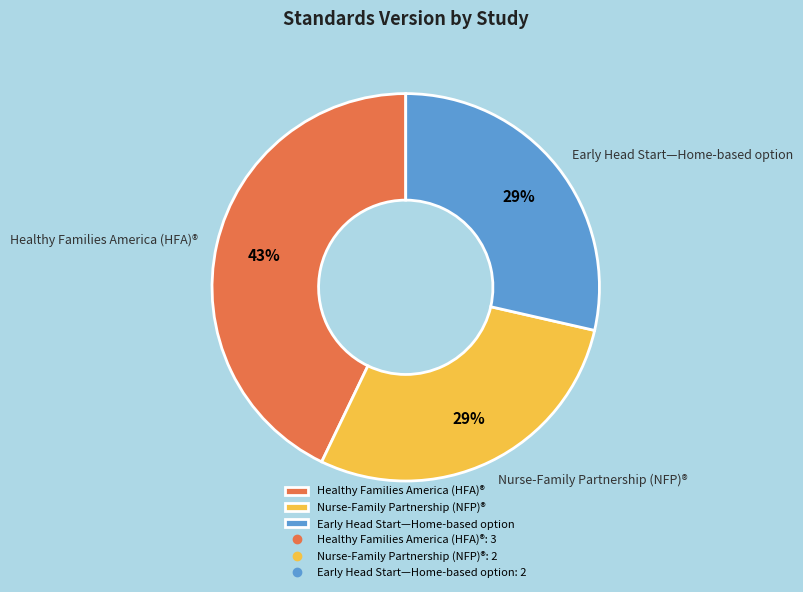

What is the largest slice in the pie chart?

Healthy Families America (HFA)®